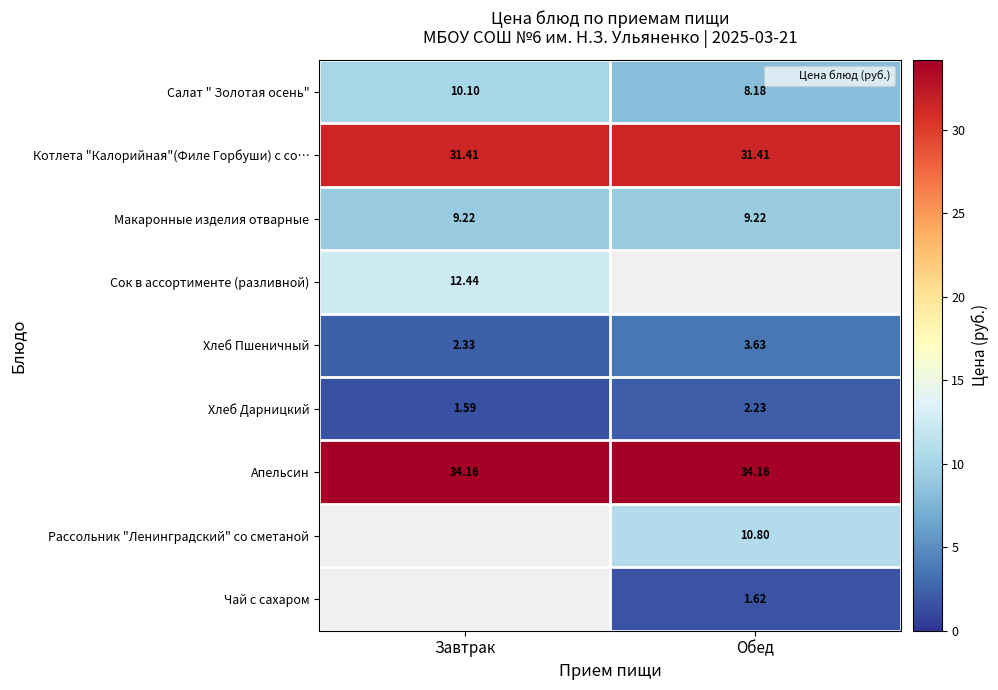

The Хлеб Дарницкий series shows 3.2 at Обед. True or false?

False